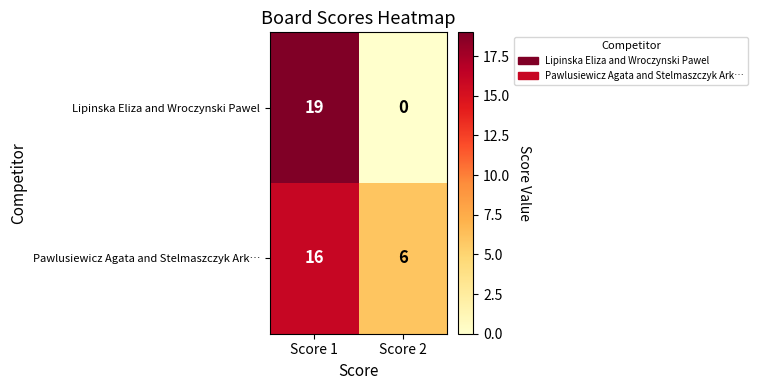

Read the Pawlusiewicz Agata and Stelmaszczyk Ark… value at Score 2, to the nearest 10.

10